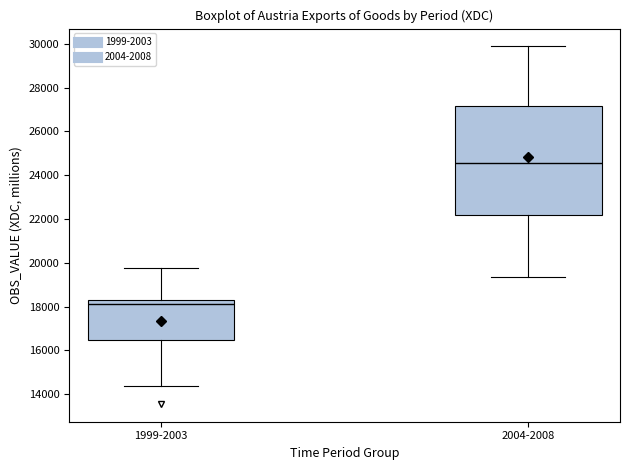

Which box has the lowest median line?

1999-2003